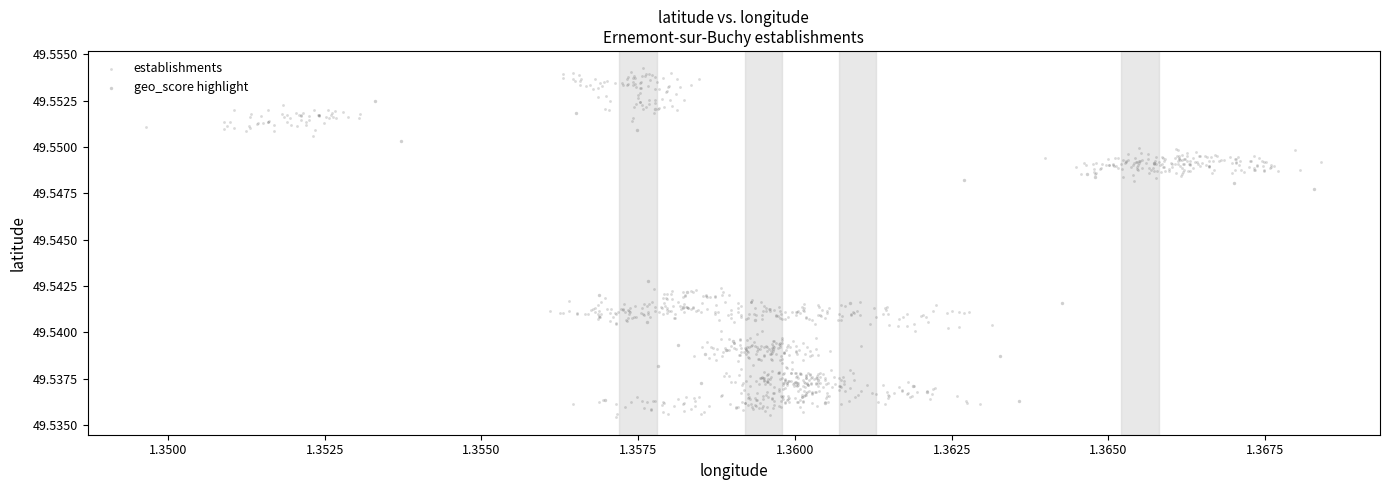

Which series reaches the maximum Y coordinate?

establishments